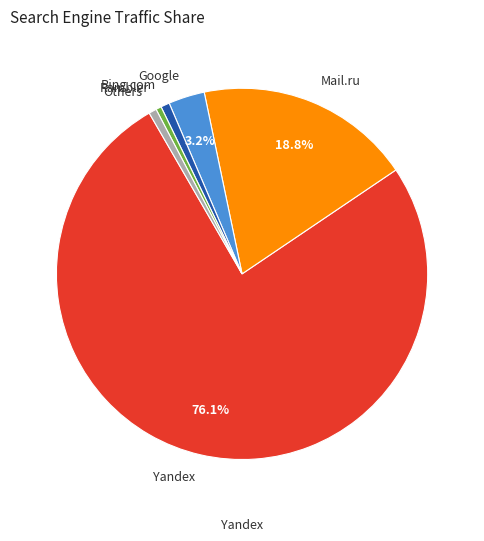

How many segments does this pie chart have?

6